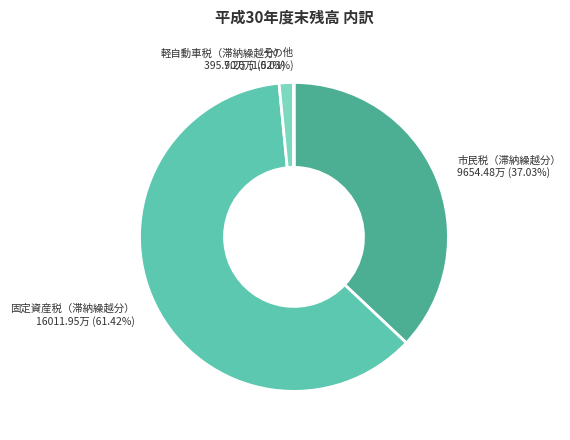

Is there any slice that represents more than half of the pie?

Yes